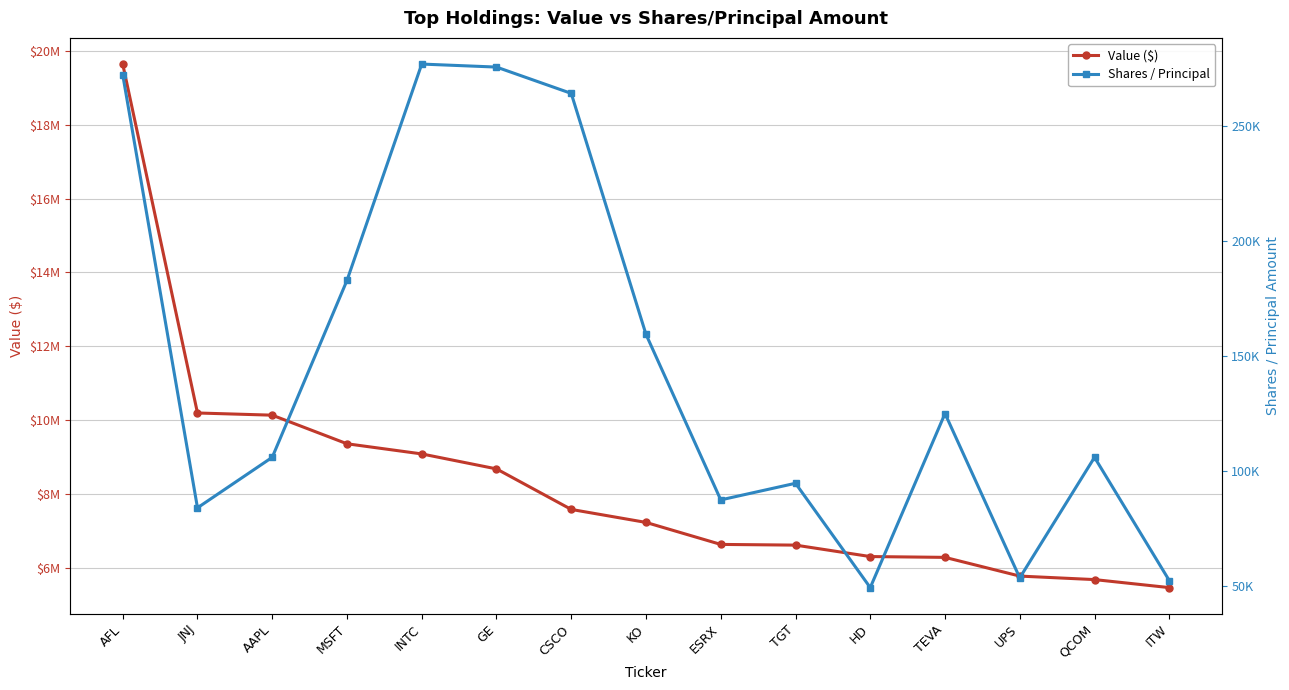

Reading left to right, transcribe all the data shown in this chart.

Value ($): AFL=19644000	JNJ=10190000	AAPL=10131000	MSFT=9356000	INTC=9081000	GE=8675000	CSCO=7577000	KO=7225000	ESRX=6629000	TGT=6610000	HD=6300000	TEVA=6278000	UPS=5771000	QCOM=5676000	ITW=5459000
Shares / Principal: AFL=272224	JNJ=84010	AAPL=105969	MSFT=182839	INTC=276864	GE=275556	CSCO=264113	KO=159392	ESRX=87455	TGT=94677	HD=49341	TEVA=124983	UPS=53578	QCOM=105954	ITW=52412